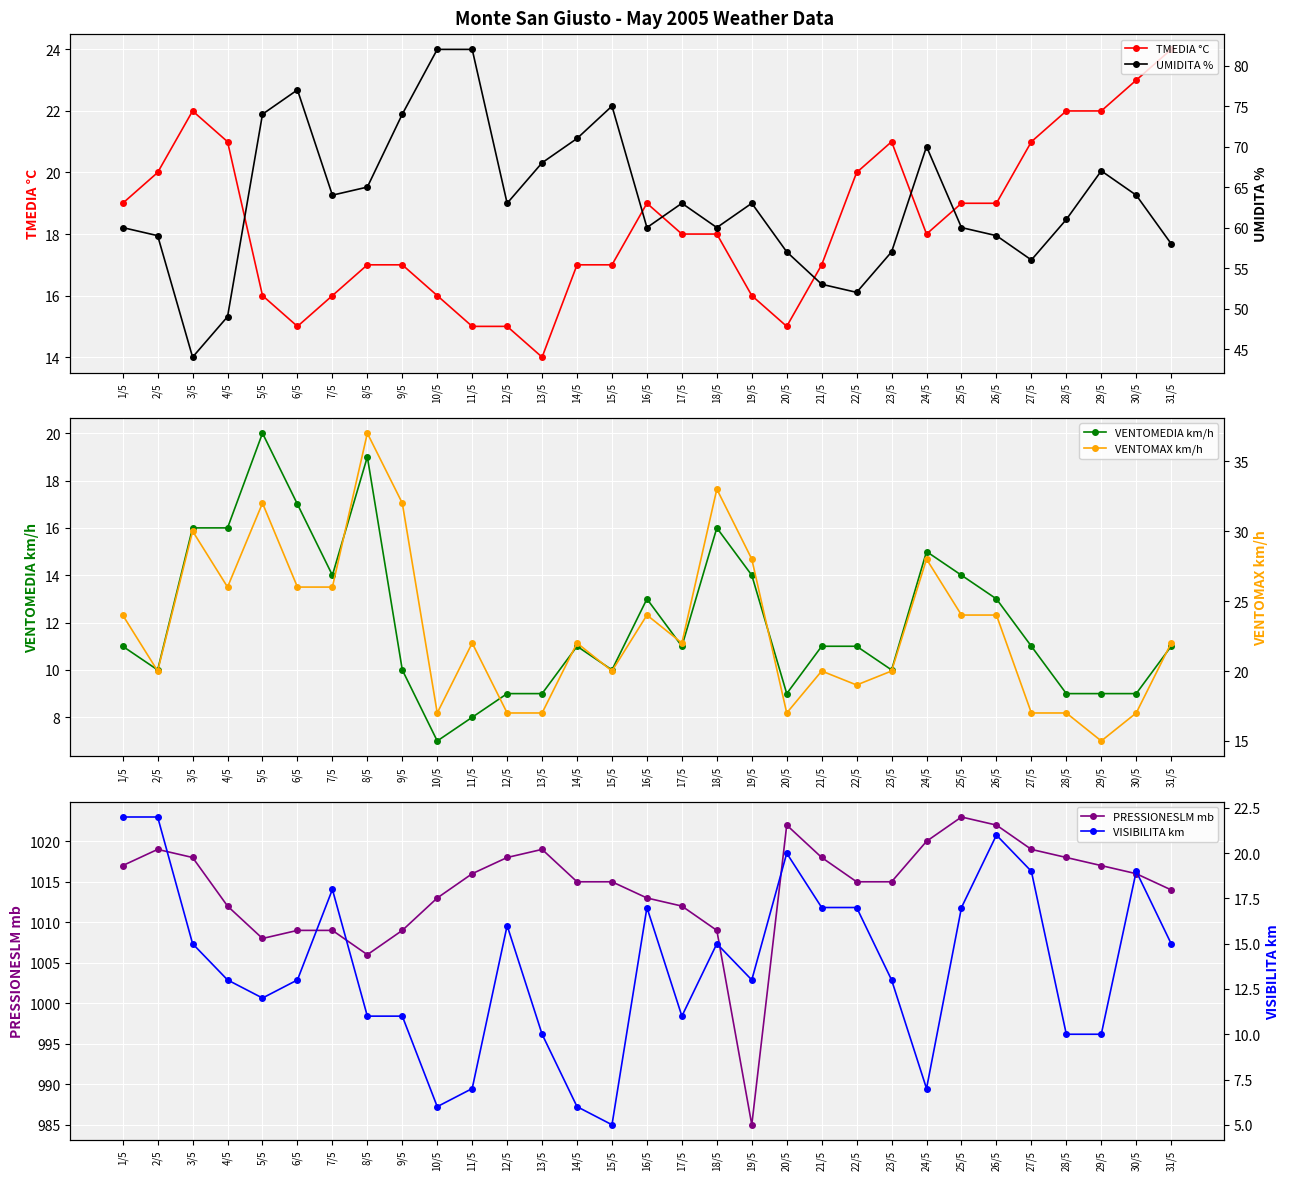

Which series has the largest total across all categories?

PRESSIONESLM mb